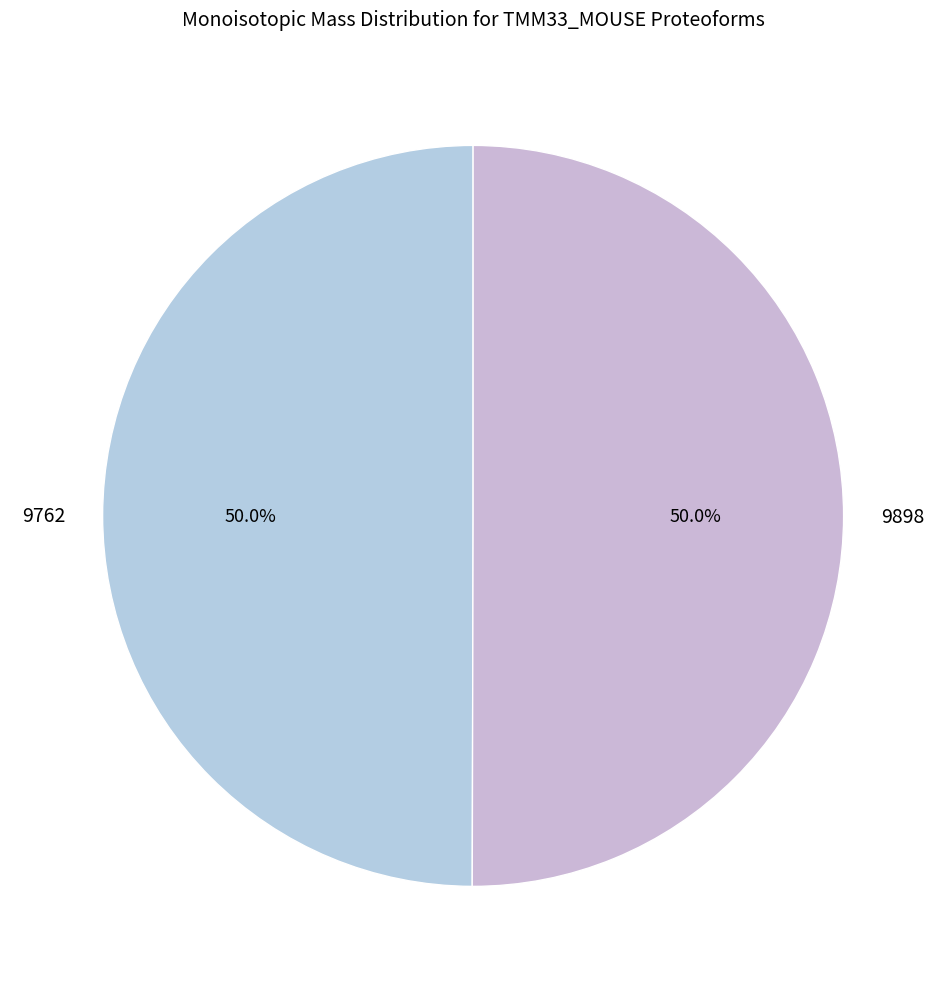

Is the sum of 9898 and 9762 greater than half?

Yes